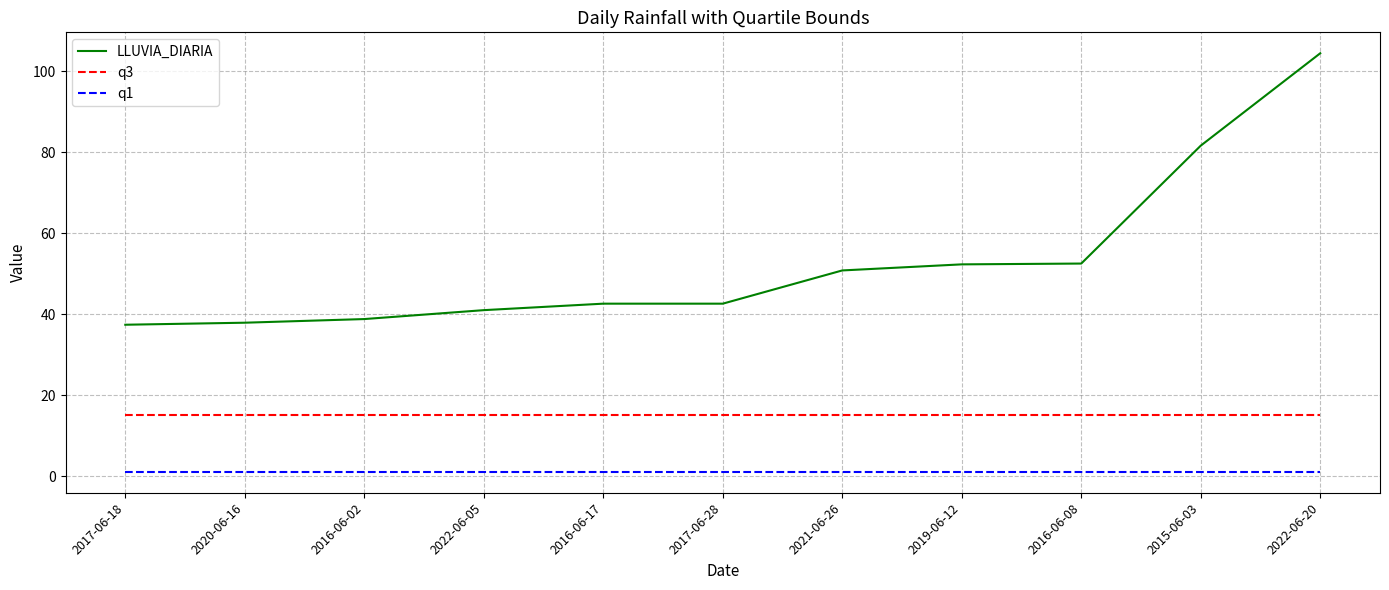

At which category is the sum across all series the highest?

2022-06-20